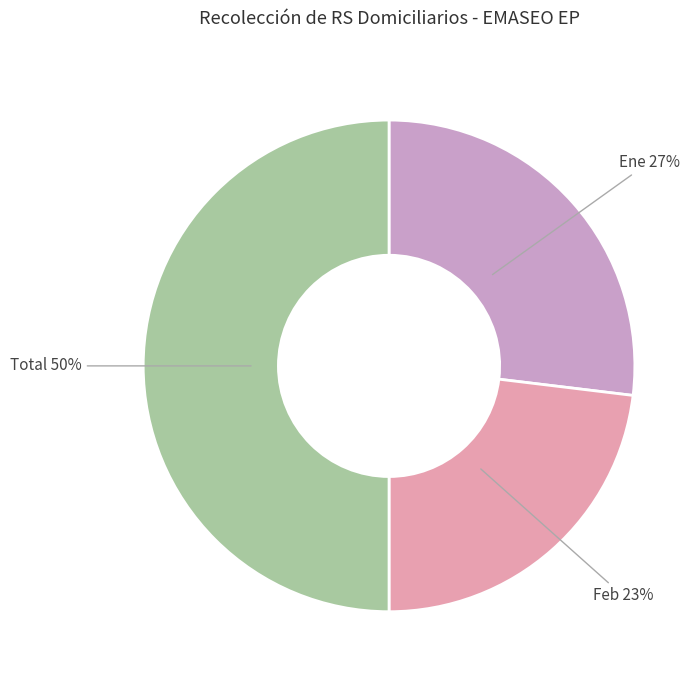

How many segments does this pie chart have?

3